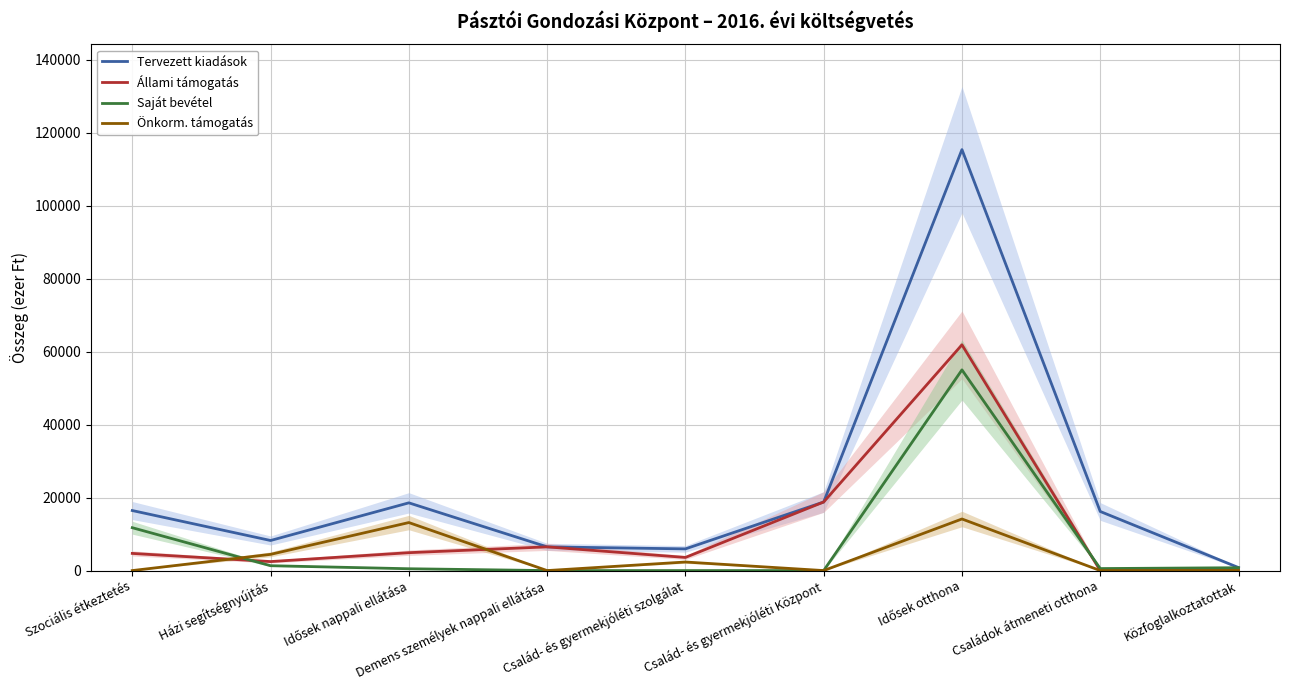

At which category does the chart reach its peak across all series?

Idősek otthona